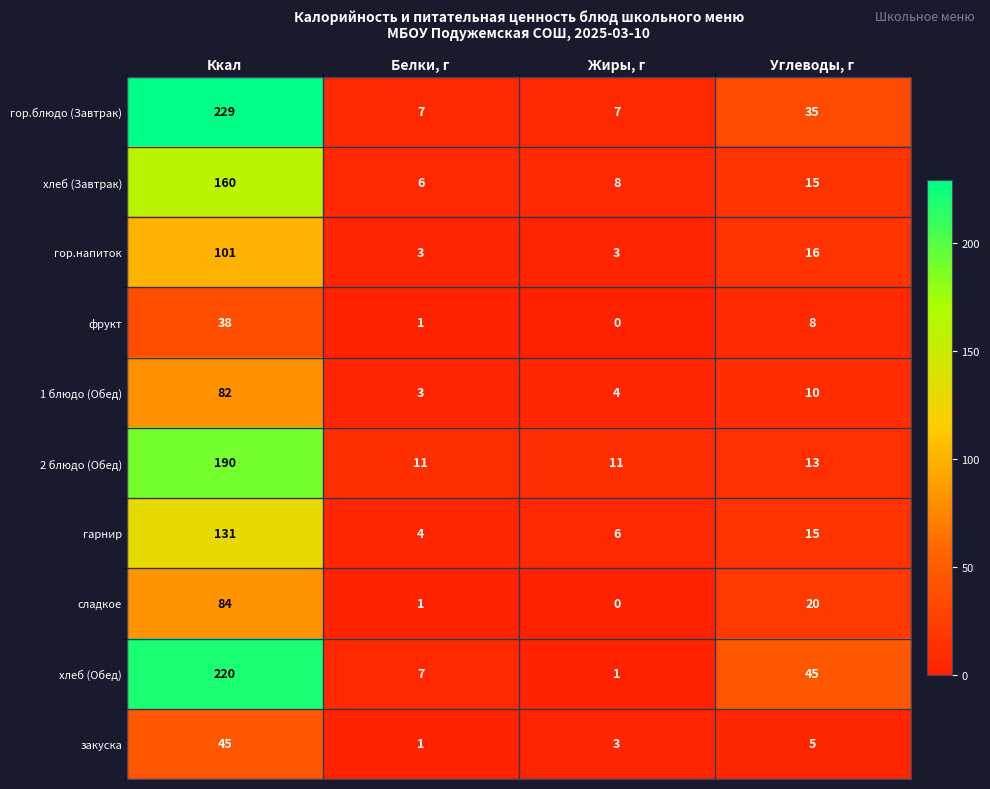

Is the value of хлеб (Обед) at Ккал greater than the value of фрукт at Жиры, г?

Yes